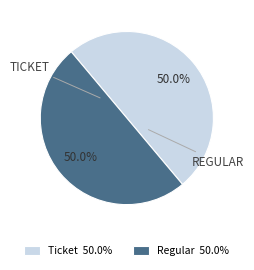

To the nearest percent, what is the combined percentage of Regular and Ticket?

100%